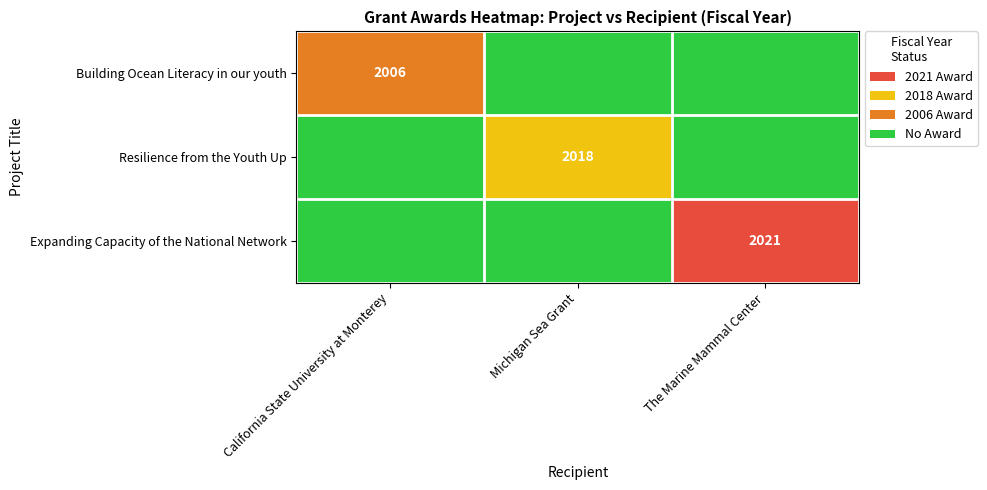

Is it true that Building Ocean Literacy in our youth equals 2885 at California State University at Monterey?

False